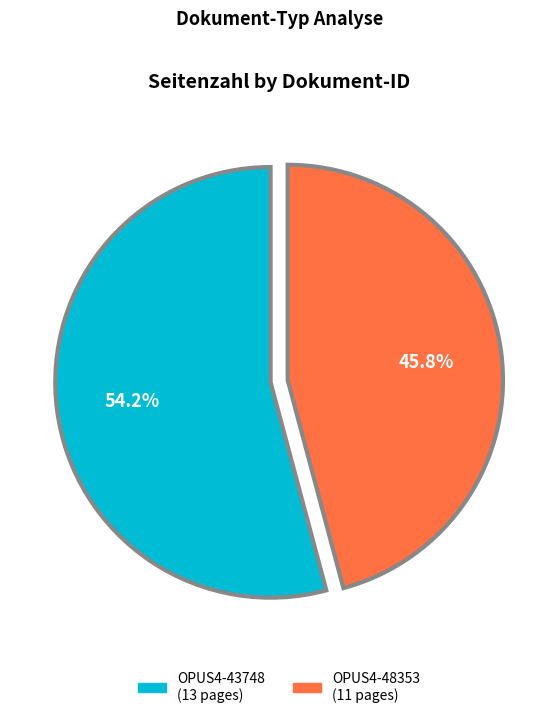

Which category has the biggest portion of the pie?

OPUS4-43748